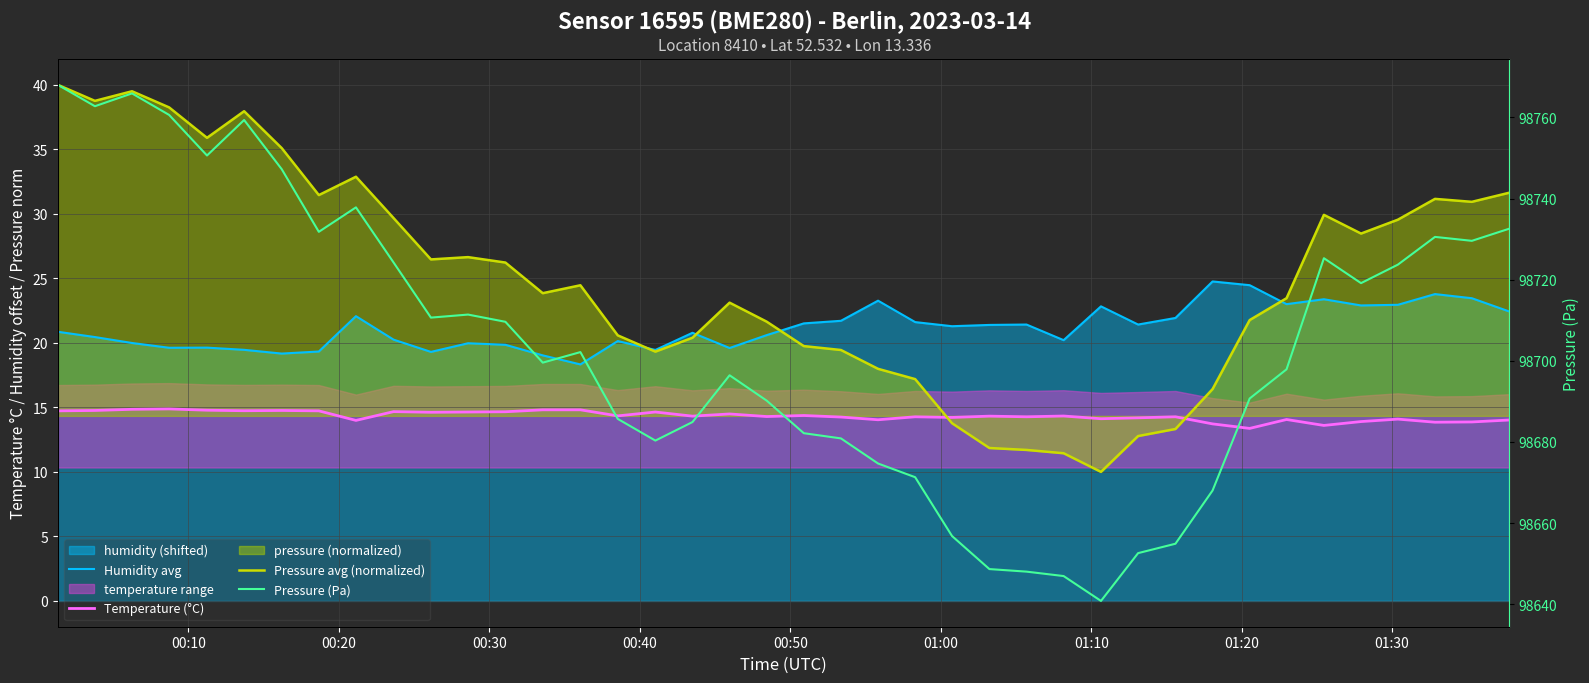

True or false: Humidity avg has more than 1 points higher than both neighbors.

True